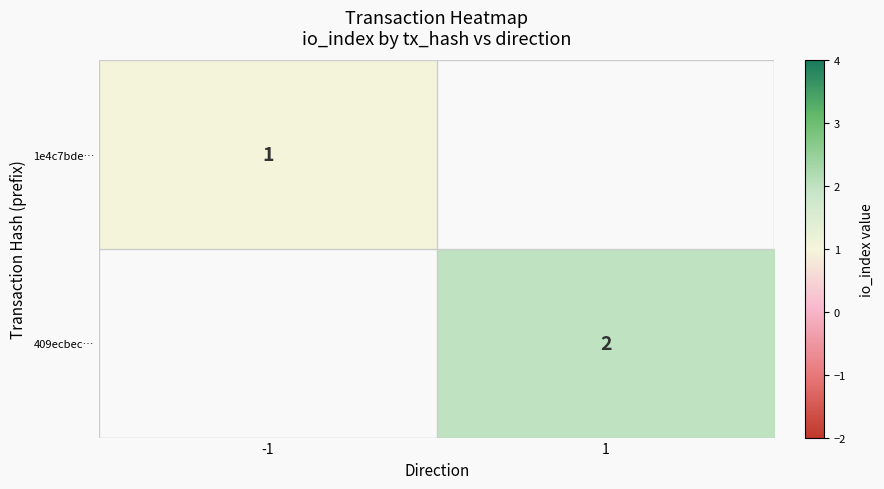

Is it true that 1e4c7bde… equals 0 at -1?

False